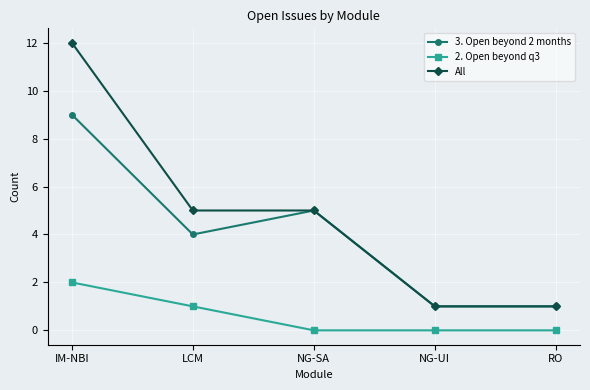

Reading left to right, what are all the values shown in this chart?

3. Open beyond 2 months: IM-NBI=9	LCM=4	NG-SA=5	NG-UI=1	RO=1
2. Open beyond q3: IM-NBI=2	LCM=1	NG-SA=0	NG-UI=0	RO=0
All: IM-NBI=12	LCM=5	NG-SA=5	NG-UI=1	RO=1